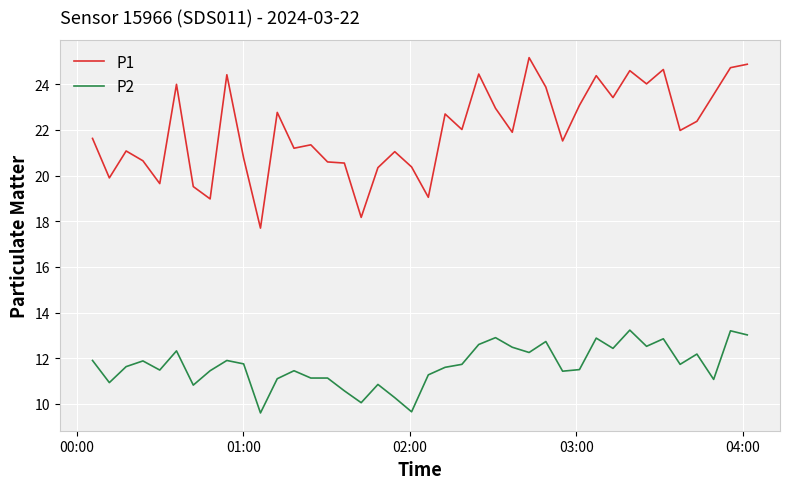

True or false: P1 and P2 cross at least once.

False